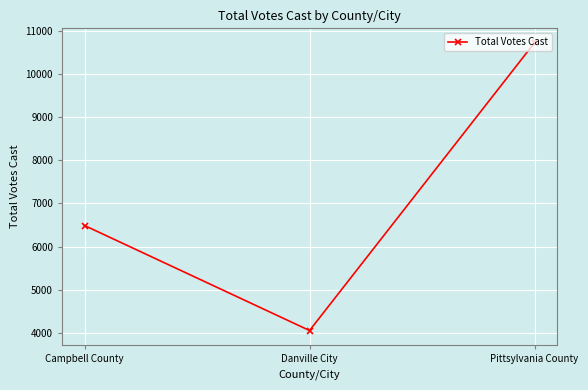

Which label corresponds to the smallest value in the chart?

Danville City